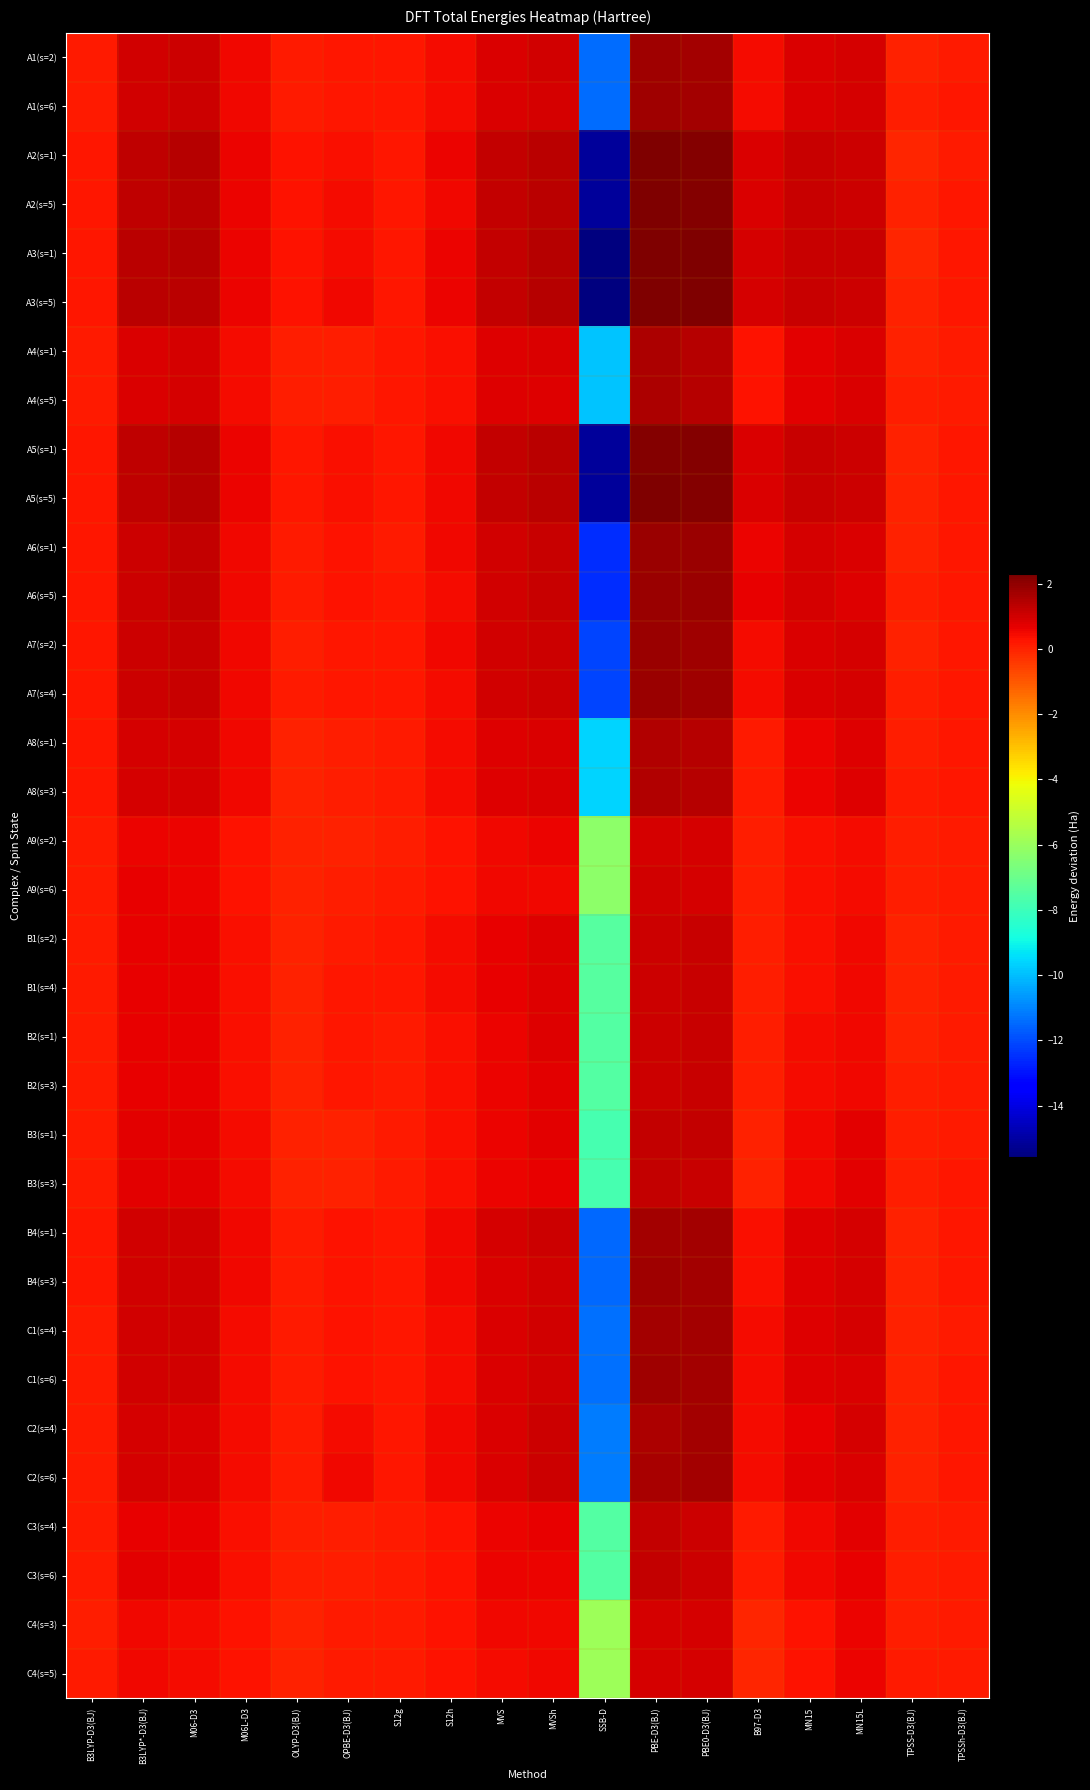

At which category is the sum across all series the highest?

PBE-D3(BJ)